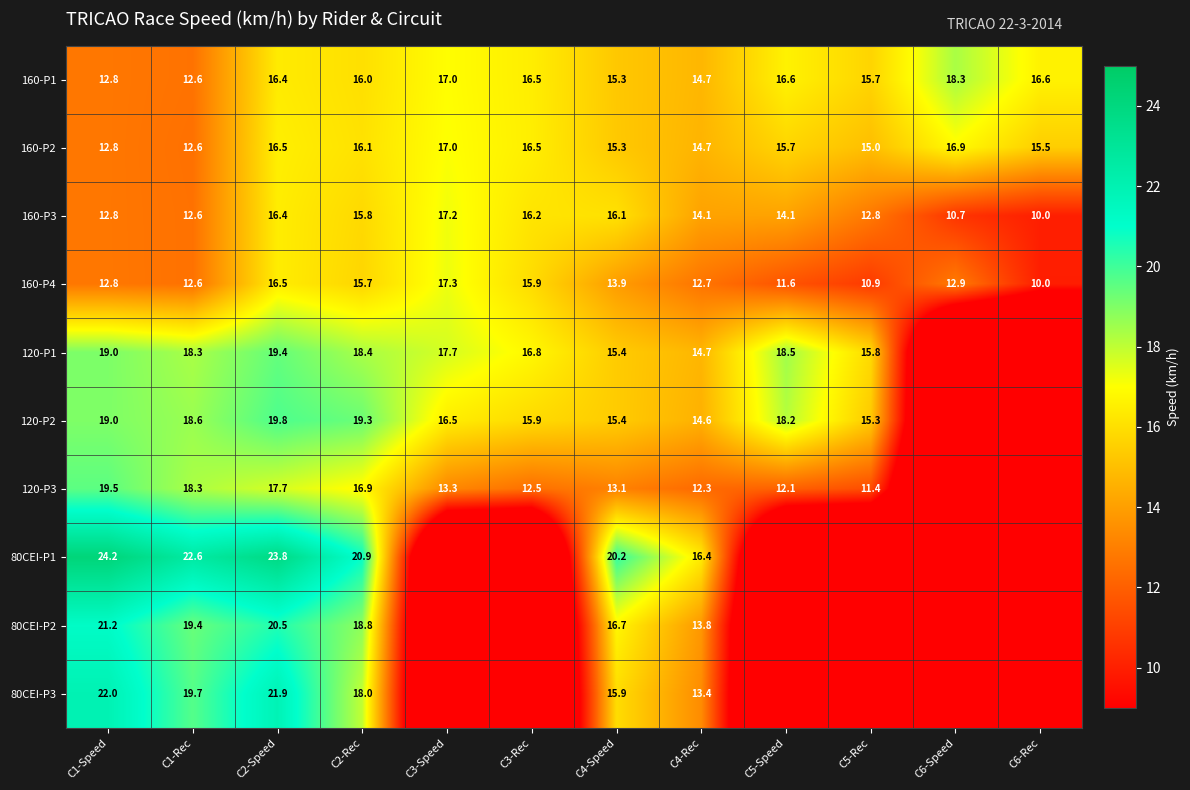

At which label does 160-P3 first exceed 14?

C2-Speed